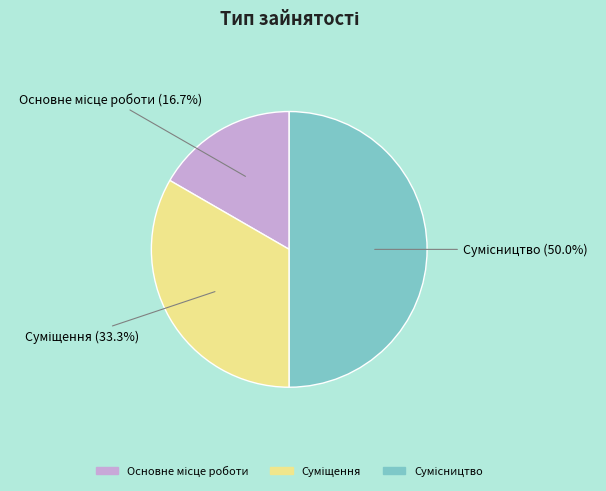

What percentage is the Основне місце роботи slice, to the nearest percent?

17%